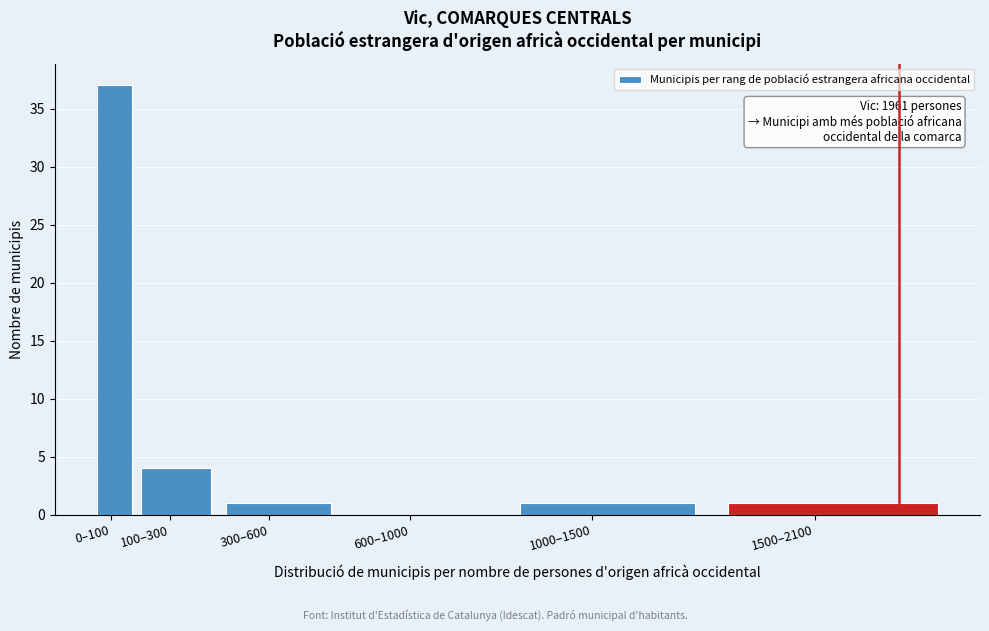

Reading left to right, list all the values displayed in this chart.

0–100=37	100–300=4	300–600=1	600–1000=0	1000–1500=1	1500–2100=1